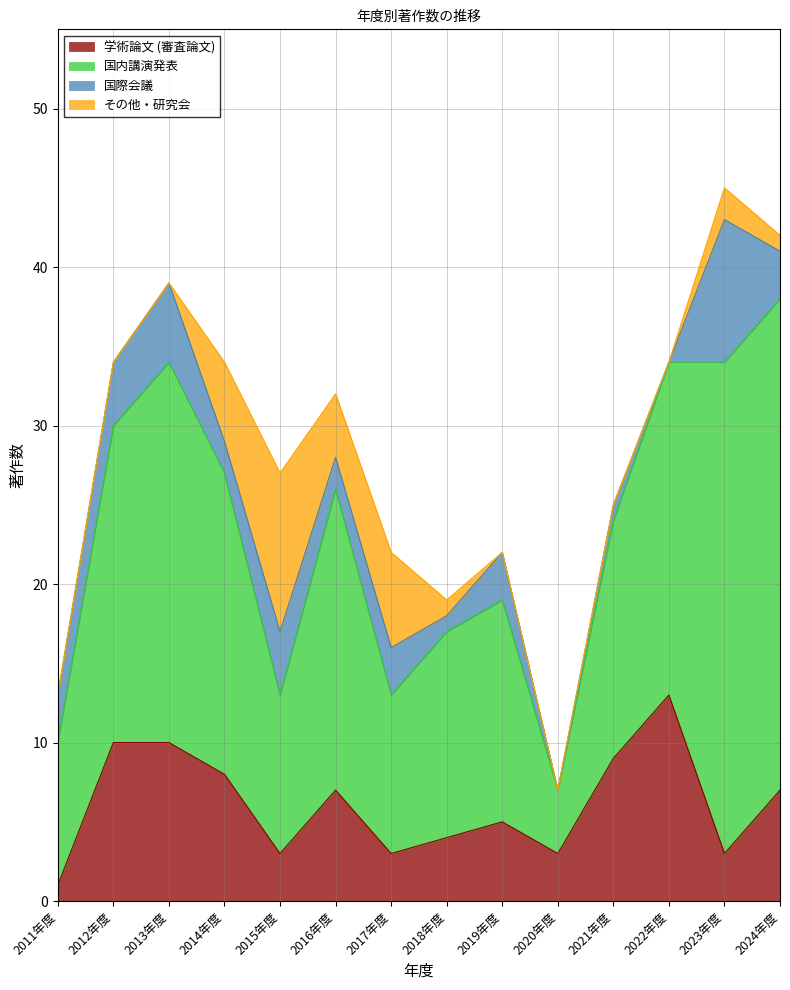

Reading right to left, what are all the values shown in this chart?

学術論文 (審査論文): 7	3	13	9	3	5	4	3	7	3	8	10	10	1
国内講演発表: 31	31	21	15	4	14	13	10	19	10	19	24	20	9
国際会議: 3	9	0	1	0	3	1	3	2	4	2	5	4	3
その他・研究会: 1	2	0	0	0	0	1	6	4	10	5	0	0	0